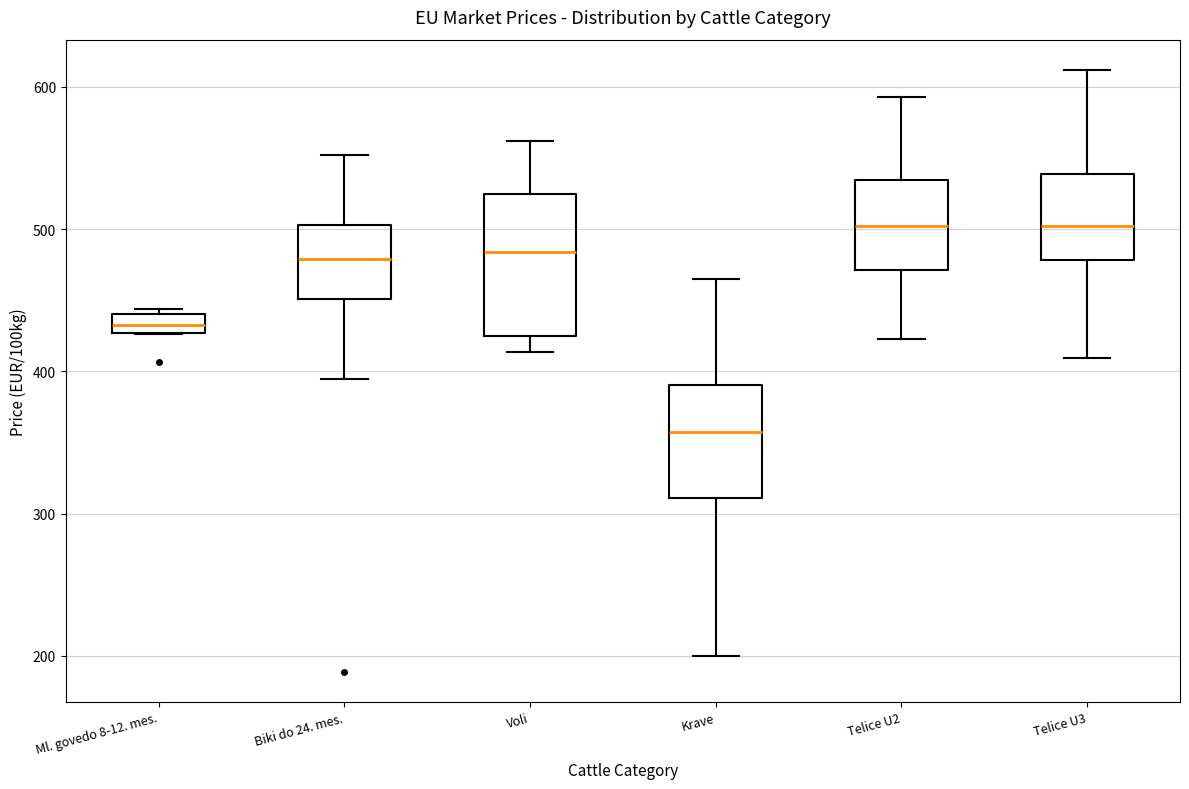

Comparing the boxes themselves (not the whiskers), which one is the tallest?

Voli